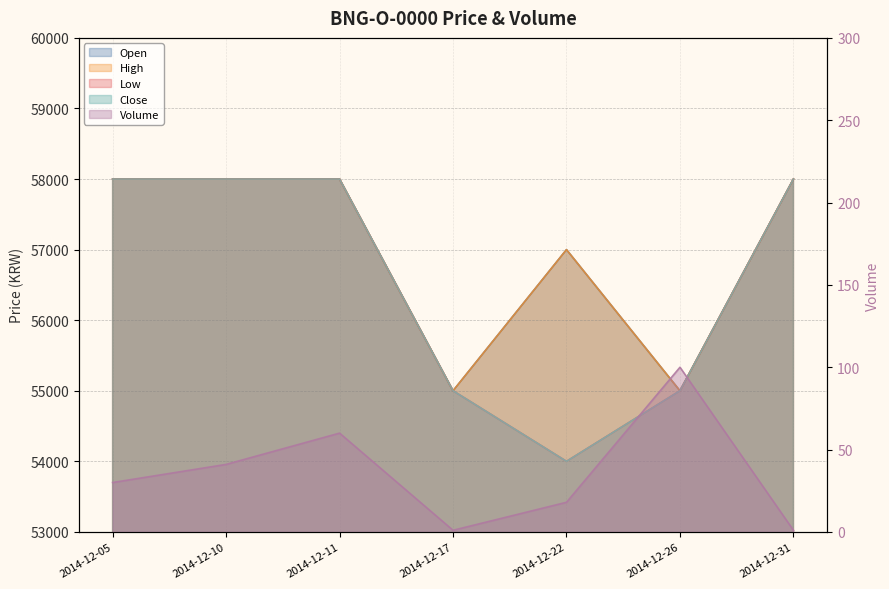

Reading right to left, extract all data points from this chart.

Open: 2014-12-31=58000	2014-12-26=55000	2014-12-22=57000	2014-12-17=55000	2014-12-11=58000	2014-12-10=58000	2014-12-05=58000
High: 2014-12-31=58000	2014-12-26=55000	2014-12-22=57000	2014-12-17=55000	2014-12-11=58000	2014-12-10=58000	2014-12-05=58000
Low: 2014-12-31=58000	2014-12-26=55000	2014-12-22=54000	2014-12-17=55000	2014-12-11=58000	2014-12-10=58000	2014-12-05=58000
Close: 2014-12-31=58000	2014-12-26=55000	2014-12-22=54000	2014-12-17=55000	2014-12-11=58000	2014-12-10=58000	2014-12-05=58000
Volume: 2014-12-31=1	2014-12-26=100	2014-12-22=18	2014-12-17=1	2014-12-11=60	2014-12-10=41	2014-12-05=30